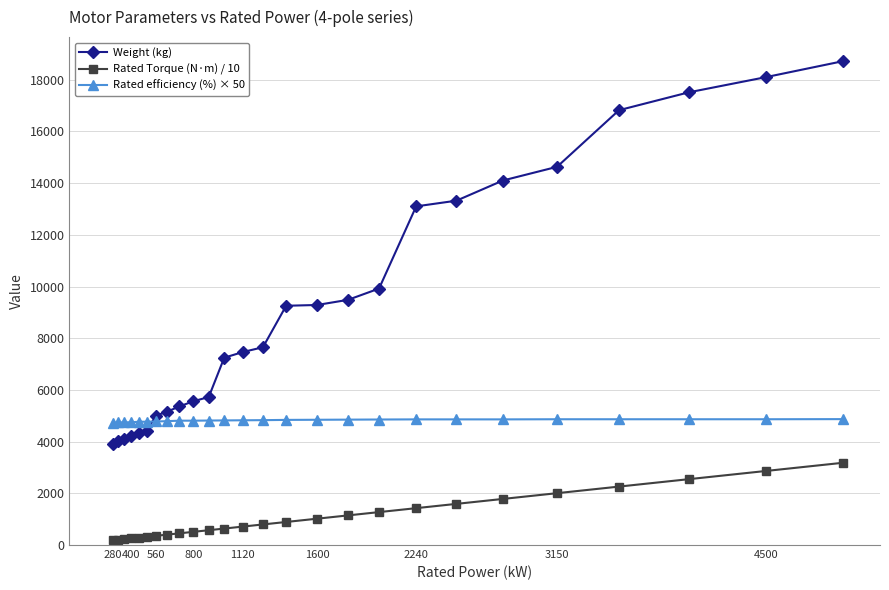

Which series has the largest total across all categories?

Weight (kg)